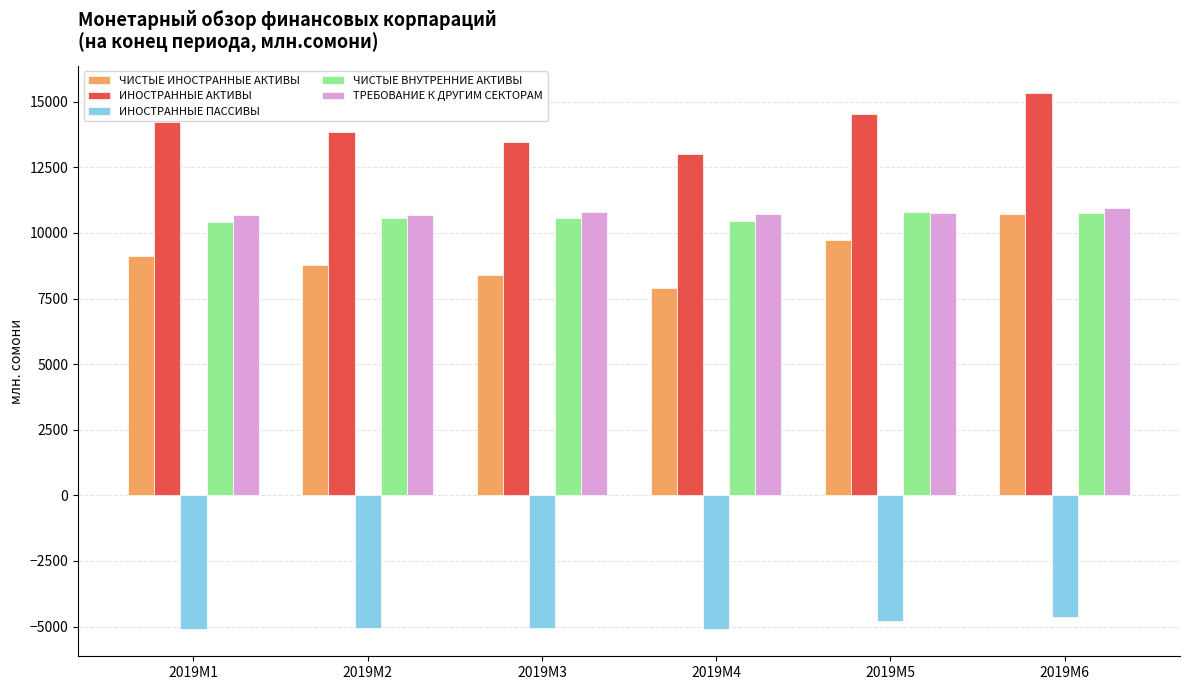

What is the difference between the maximum and second lowest values in the ИНОСТРАННЫЕ ПАССИВЫ series?

473.9